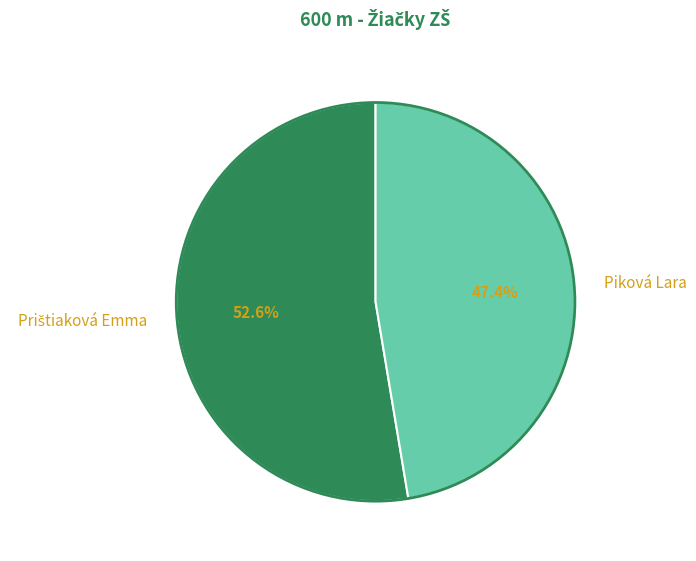

How many segments does this pie chart have?

2